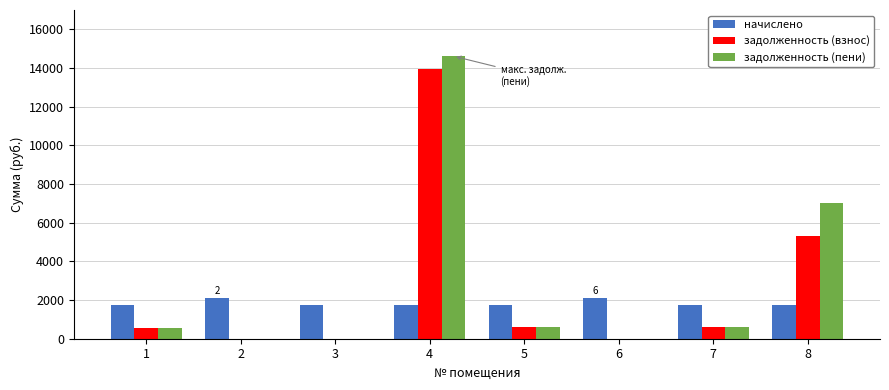

The value of задолженность (взнос) at 5 is 585.3. True or false?

True